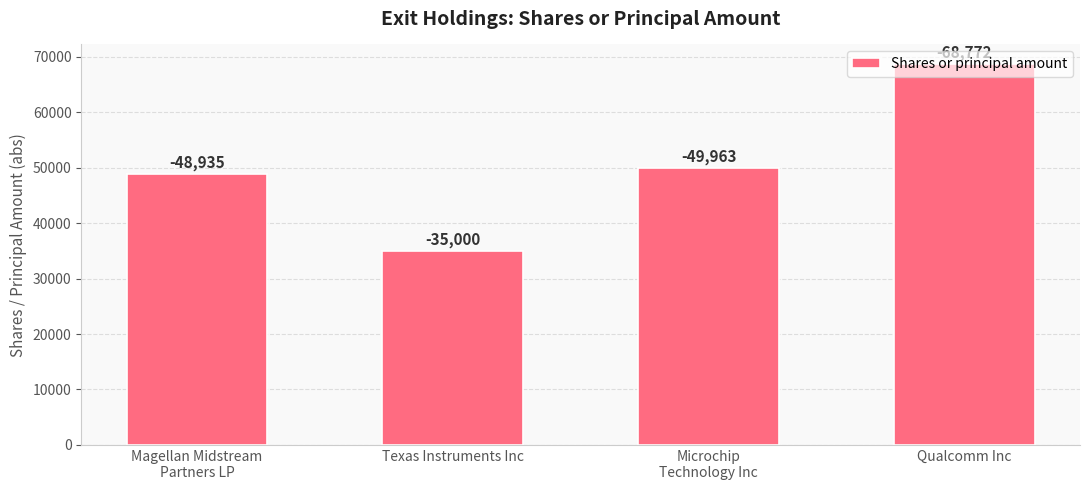

The chart shows a value of 49963 at Microchip
Technology Inc. True or false?

True